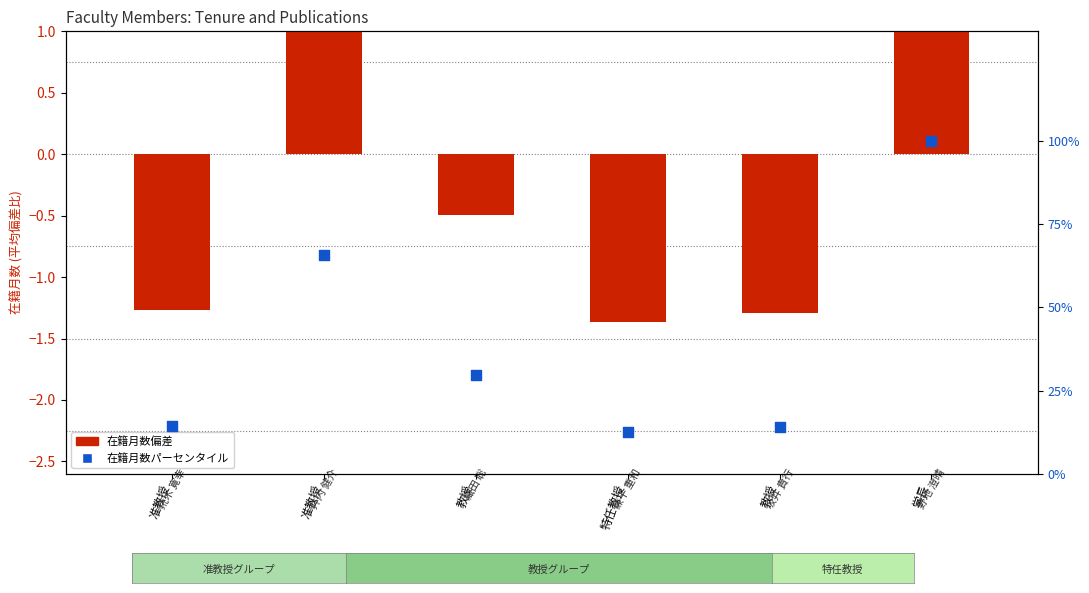

At how many categories does at least one series exceed 22?

3